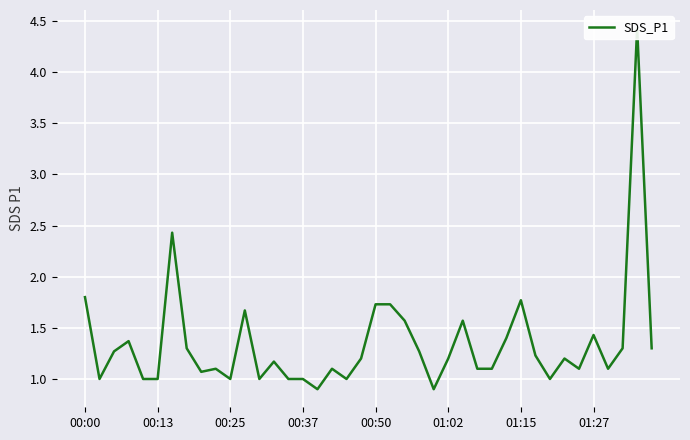

Reading left to right, what are all the values shown in this chart?

1.8	1.0	1.3	1.4	1.0	1.0	2.4	1.3	1.1	1.1	1.0	1.7	1.0	1.2	1.0	1.0	0.9	1.1	1.0	1.2	1.7	1.7	1.6	1.3	0.9	1.2	1.6	1.1	1.1	1.4	1.8	1.2	1.0	1.2	1.1	1.4	1.1	1.3	4.4	1.3